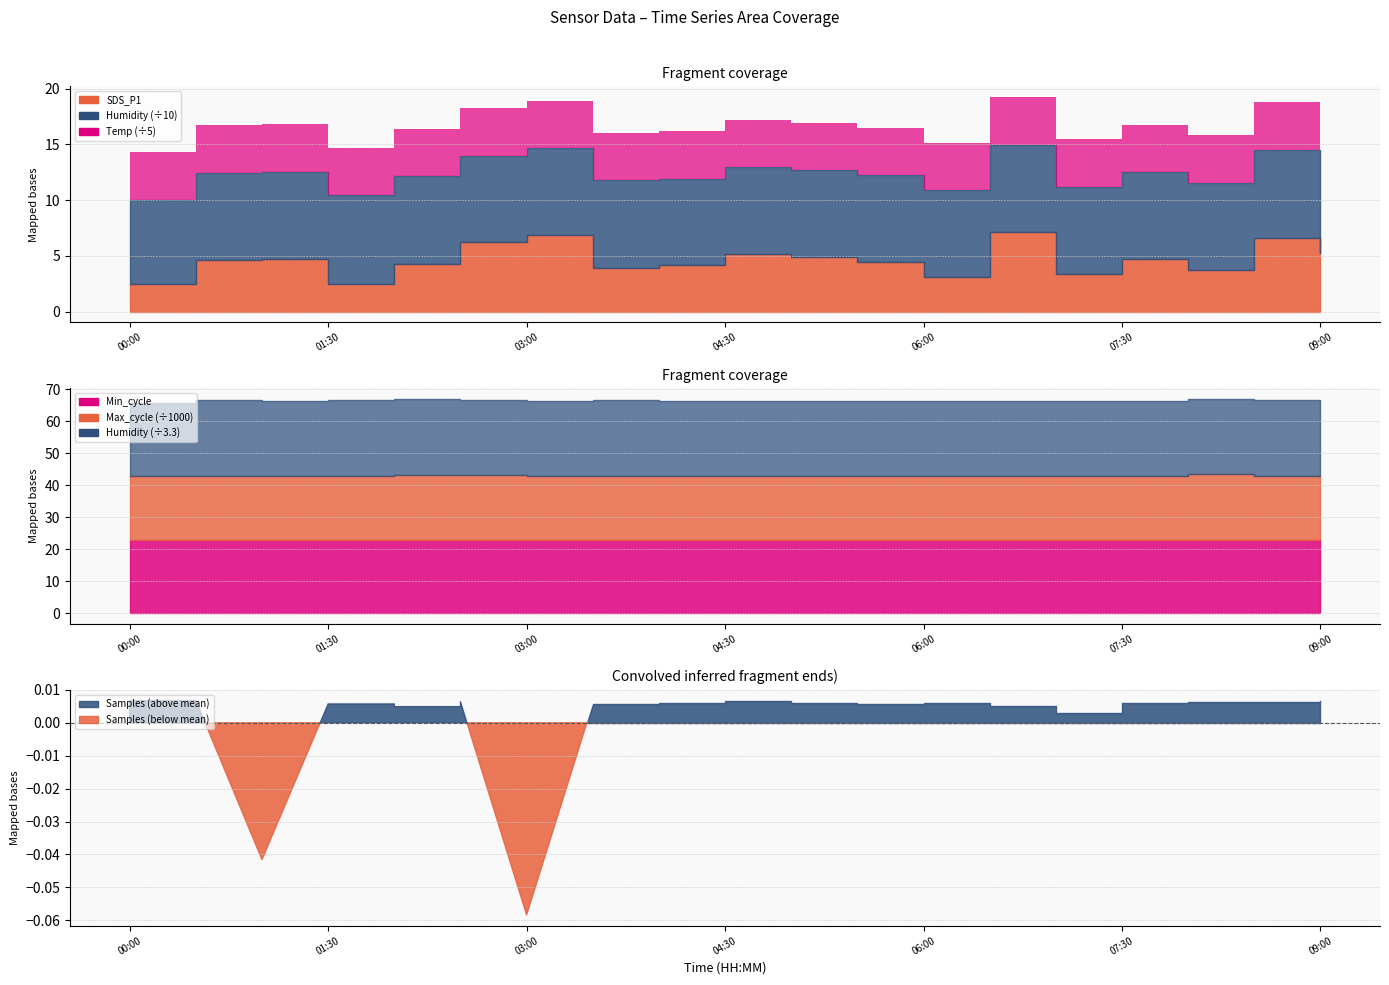

What are all the series names shown in the legend?

SDS_P1, Humidity, Temp, Min_cycle, Max_cycle, Samples